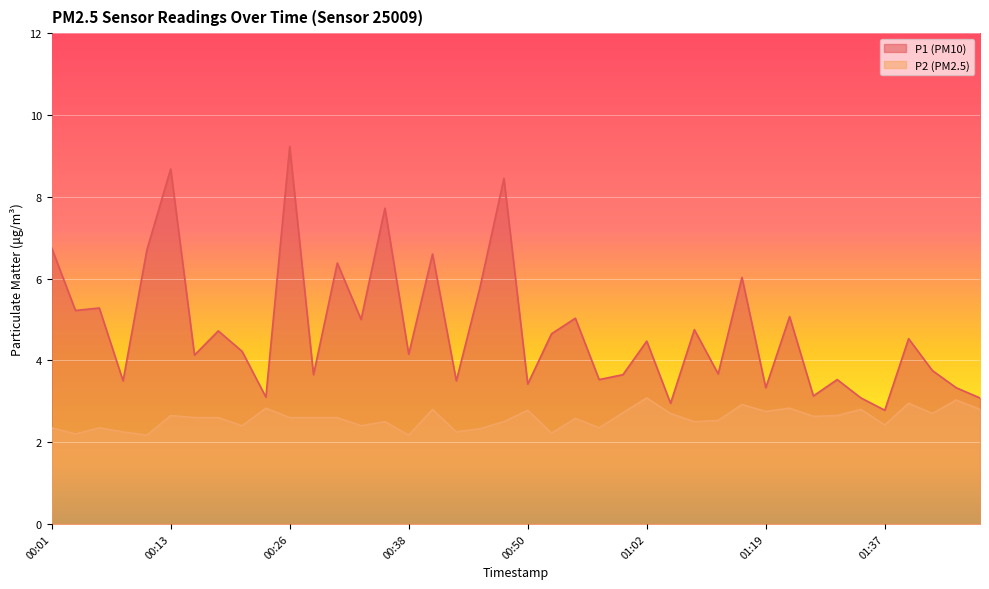

The P2 series shows 1.6 at 00:28. True or false?

False